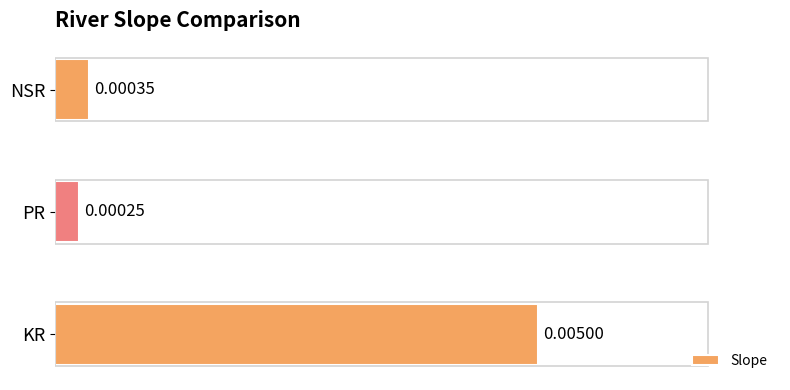

Which label corresponds to the smallest value in the chart?

PR